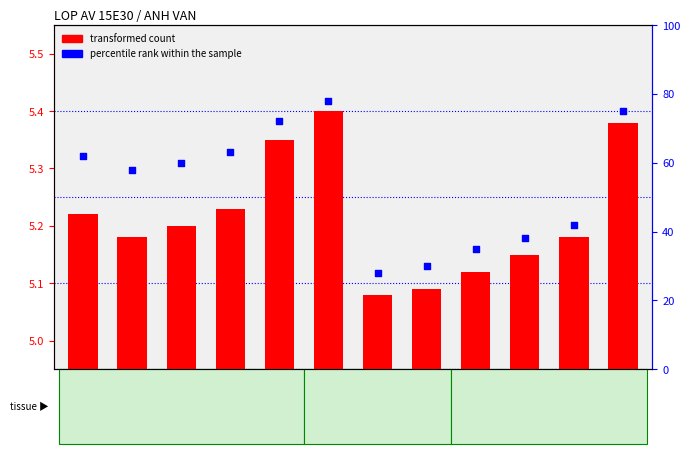

What is the total value across all series at 15E3006?

78.5